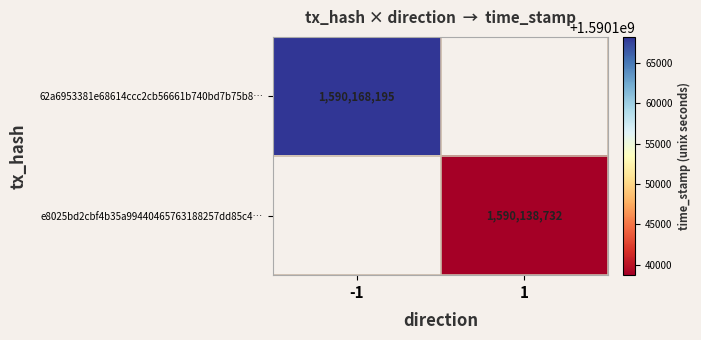

Is it true that e8025bd2cbf4b35a99440465763188257dd85c4… equals 2509044891.7 at 1?

False